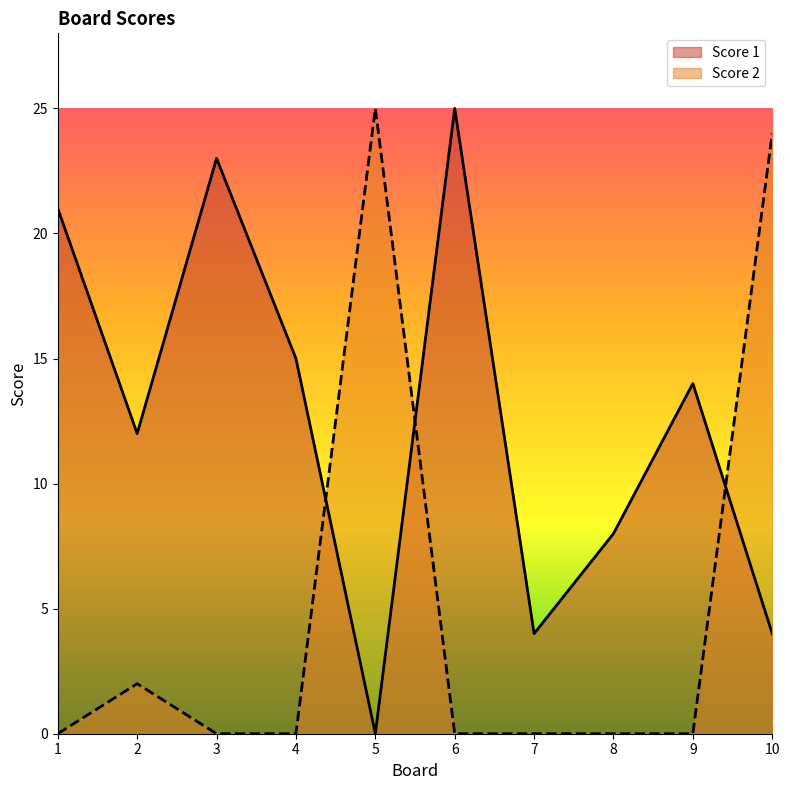

Which series has the largest range (max minus min)?

Score 1